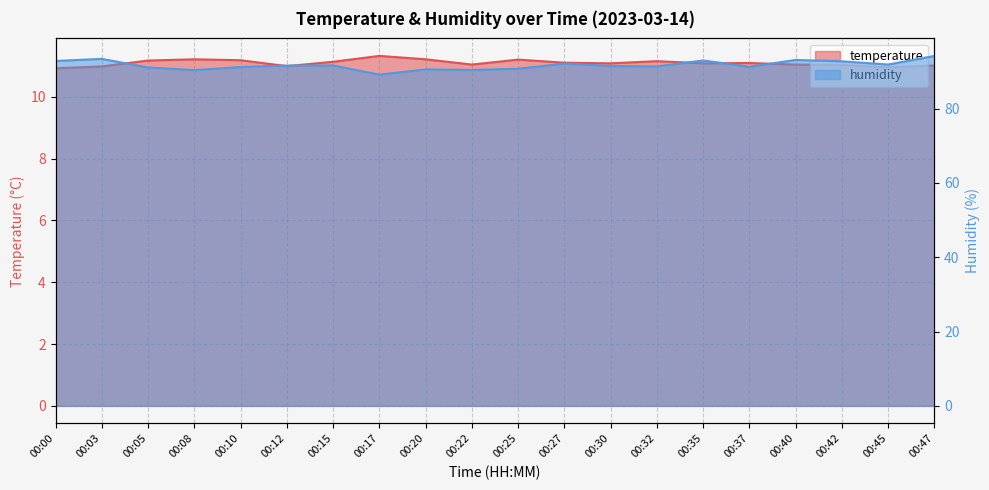

What is the difference between the second highest and minimum values in the humidity series?

4.2